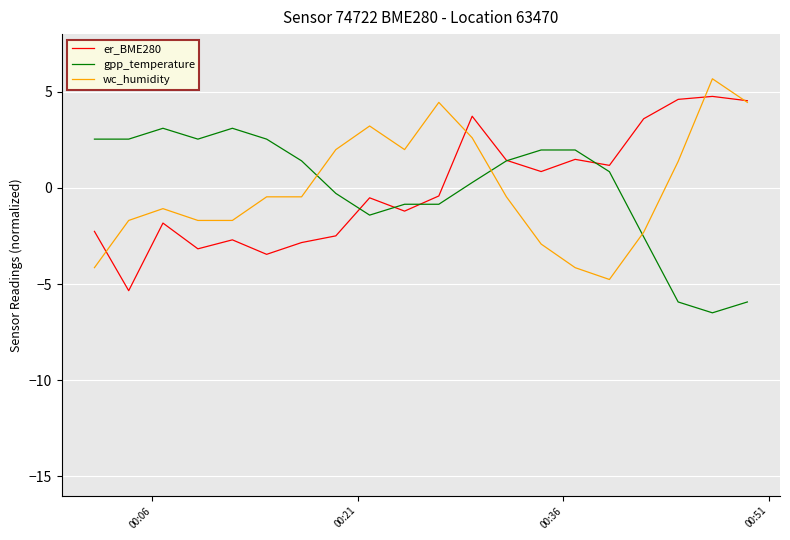

True or false: wc_humidity and gpp_temperature intersect in this chart.

True